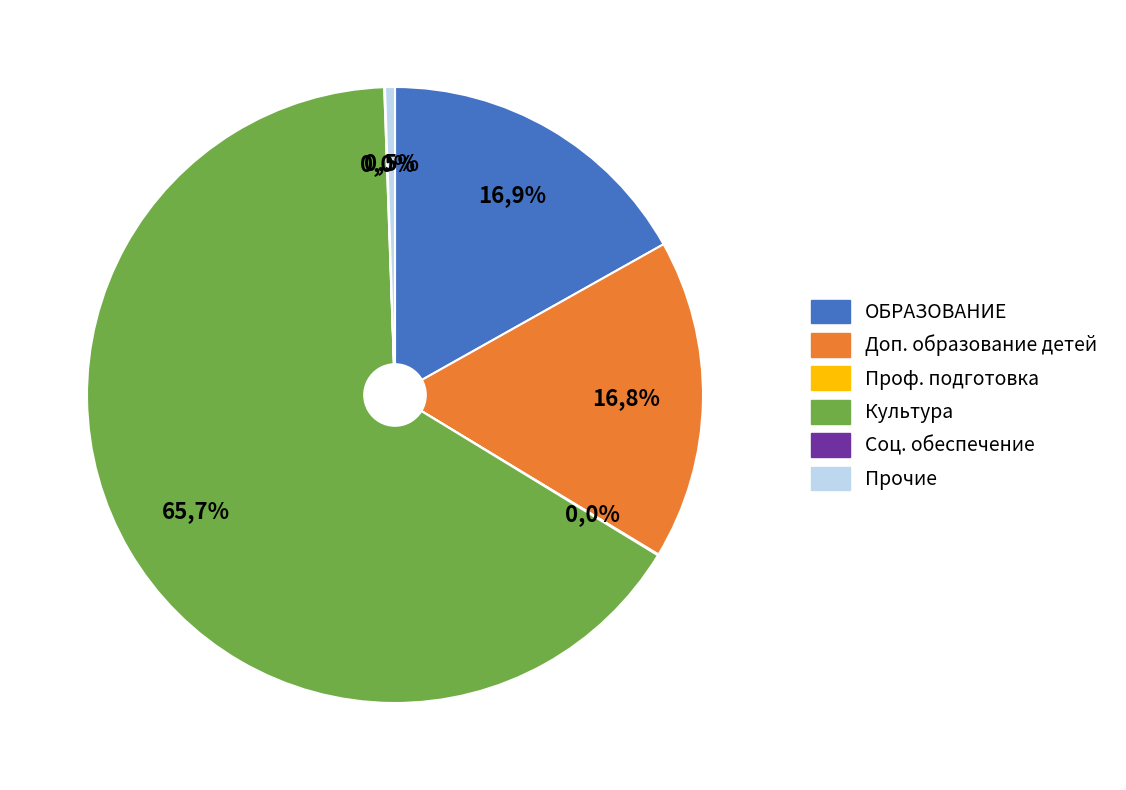

What portion of the pie excludes Культура?

34.3%